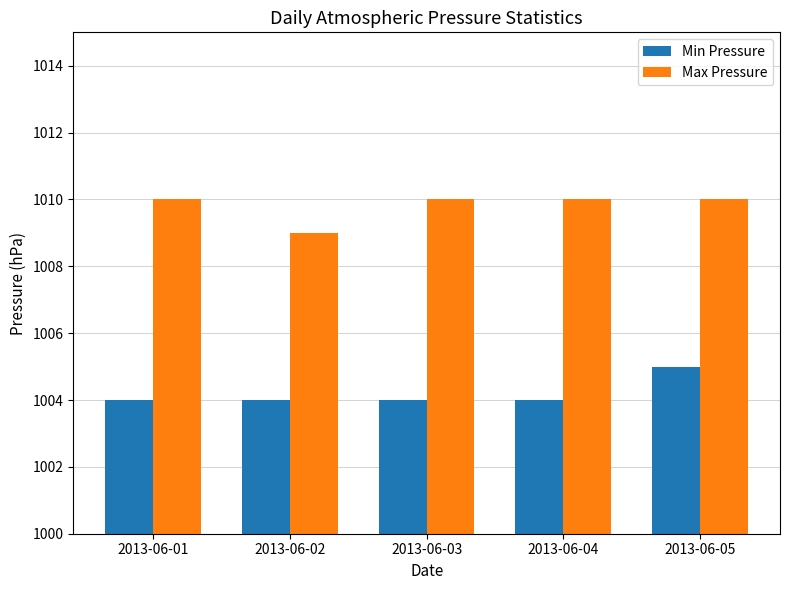

What is the sum of all Min Pressure values?

5021